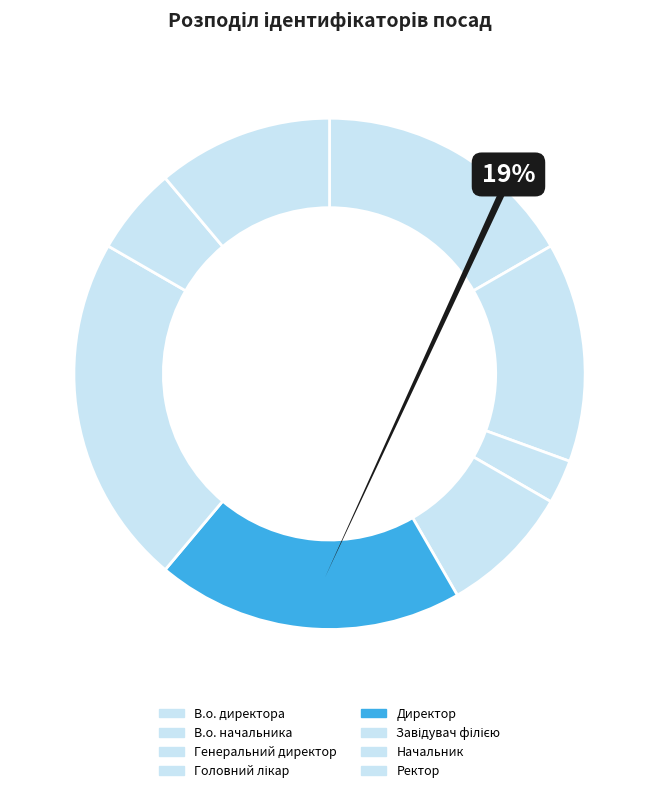

To the nearest percent, what is the average slice percentage?

12%